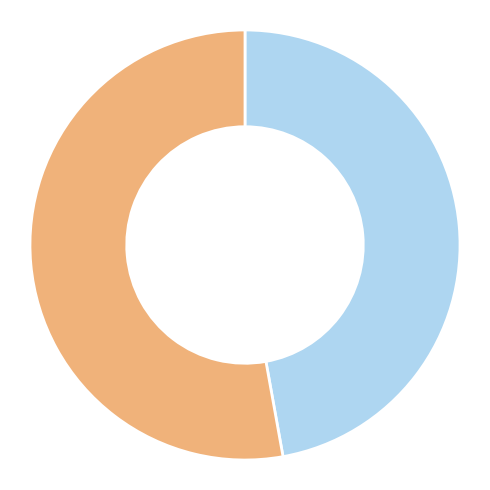

Is there a majority slice in this chart?

Yes